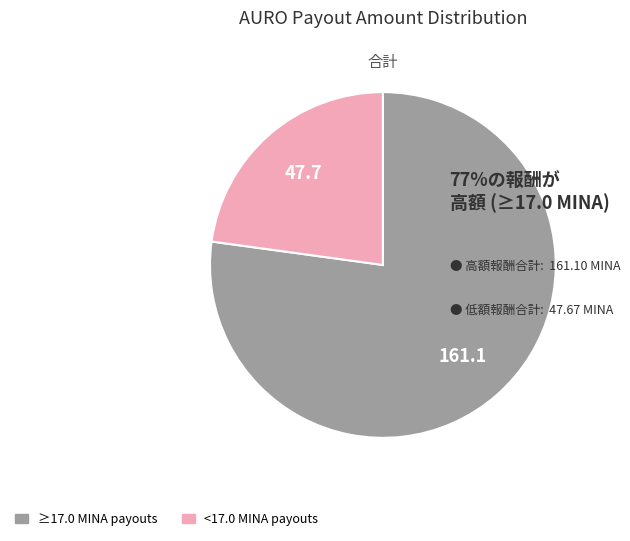

Is there a majority slice in this chart?

Yes